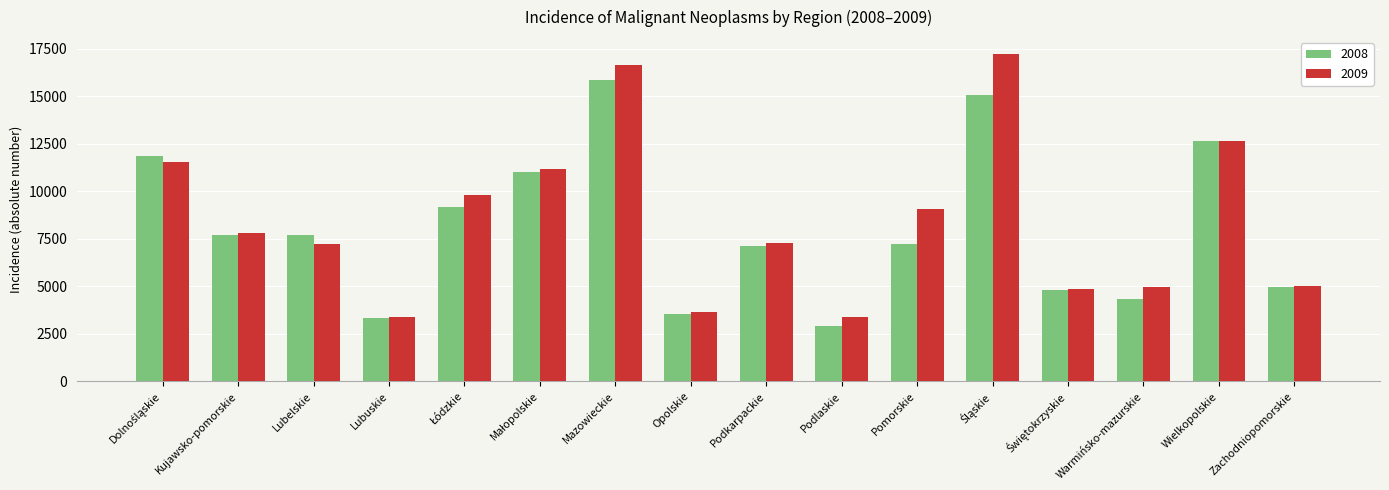

Does the chart contain any negative values?

No